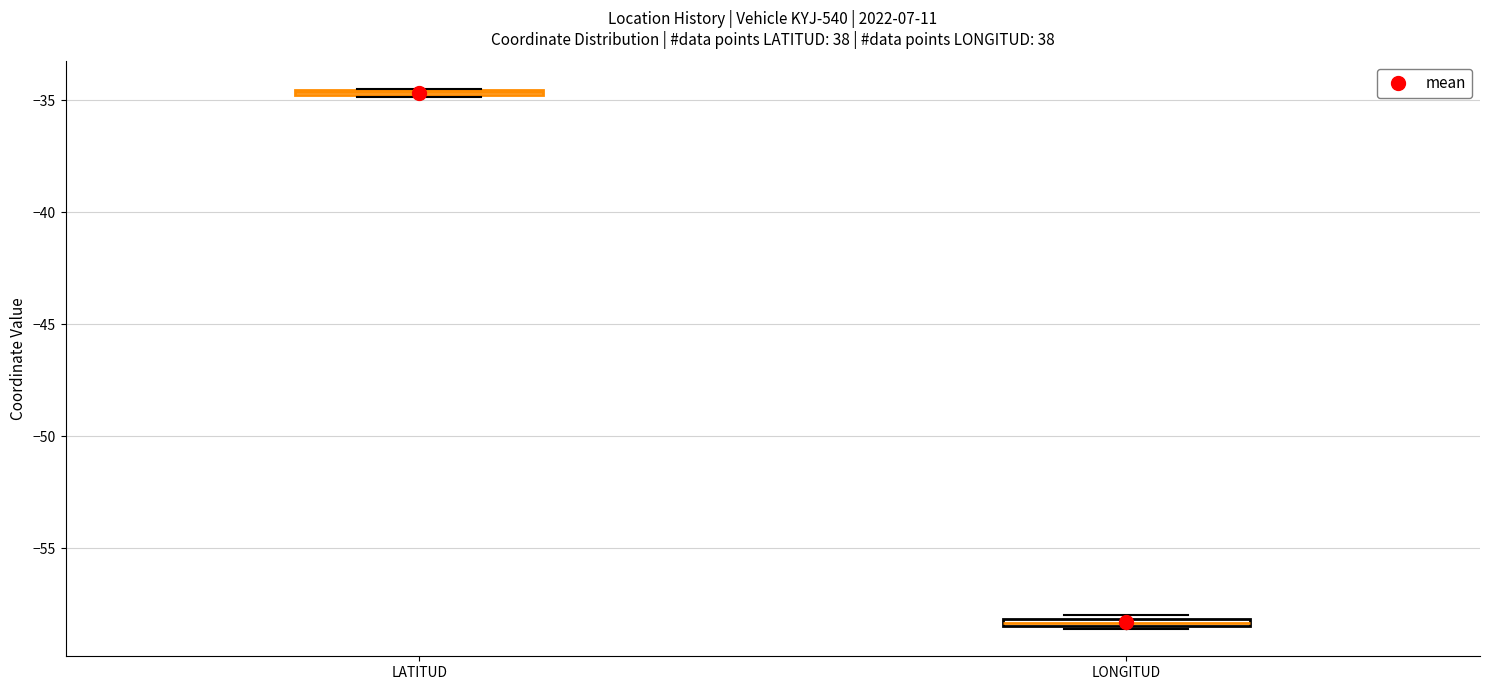

Where is the lower edge of the box for LONGITUD on the y-axis? The values are not printed on the chart, so give them approximately, as read against the axis.

-58.5